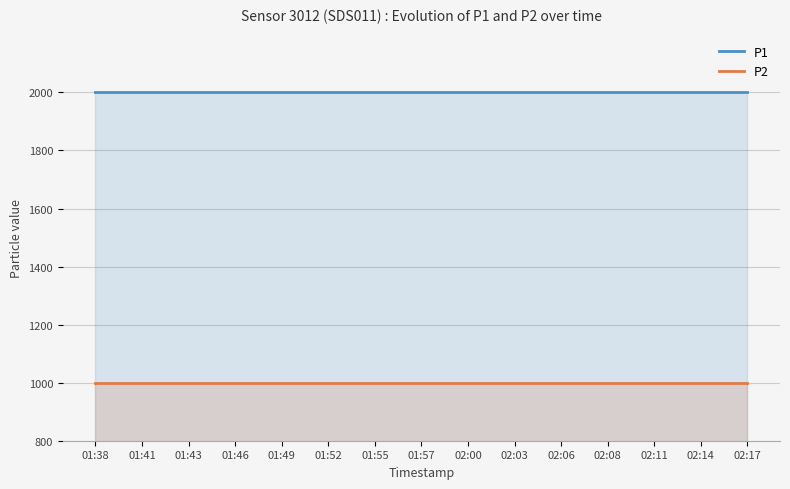

What is the average value of the P1 series?

1999.9